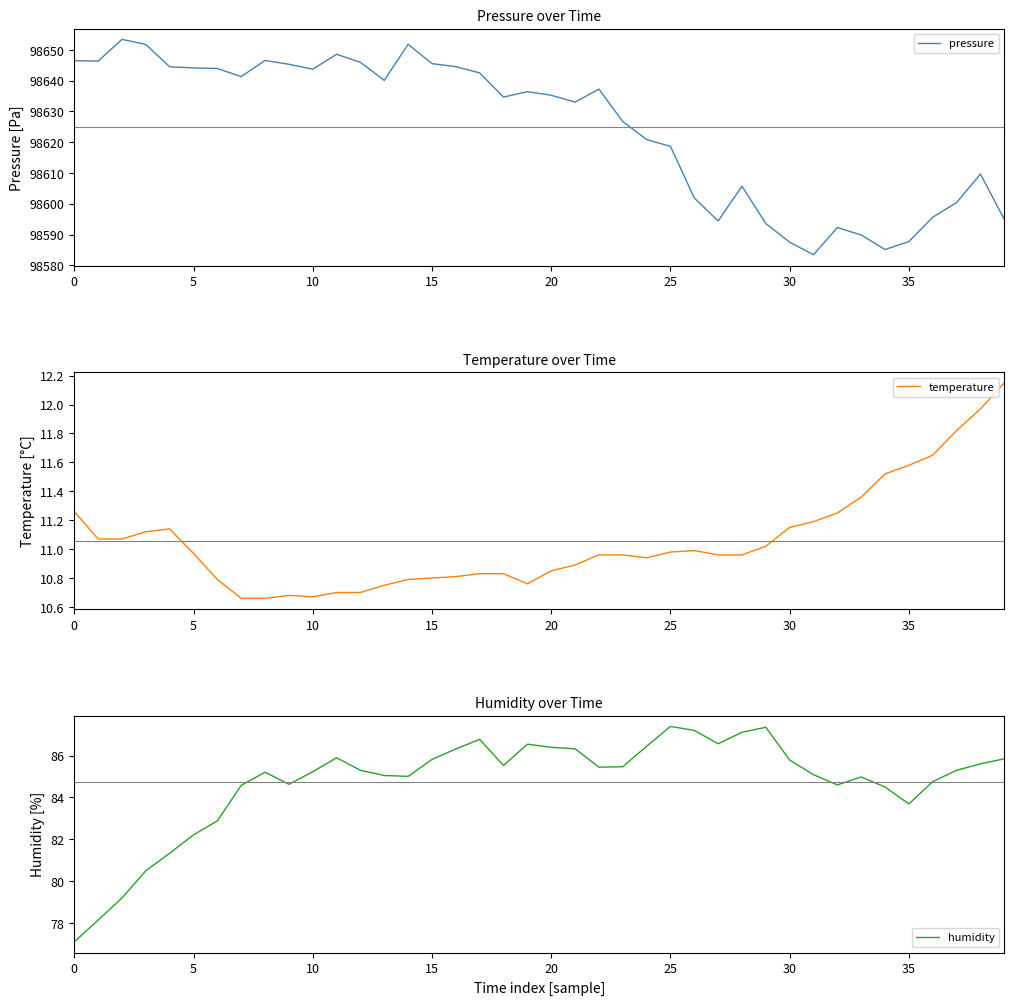

At which label is pressure closest to 98618?

25